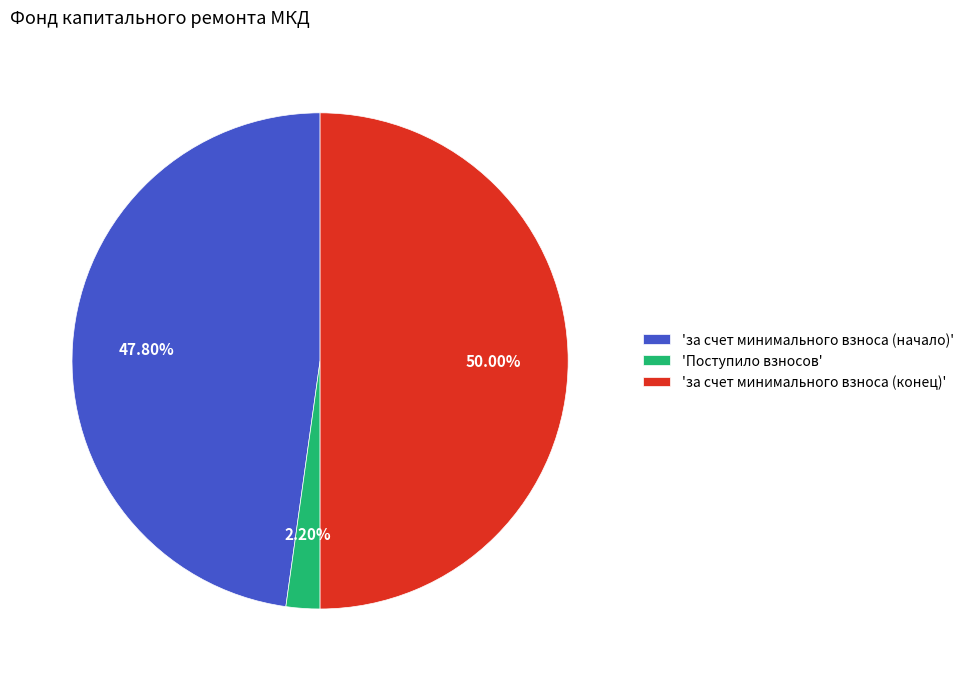

Which category has the smallest portion of the pie?

'Поступило взносов'